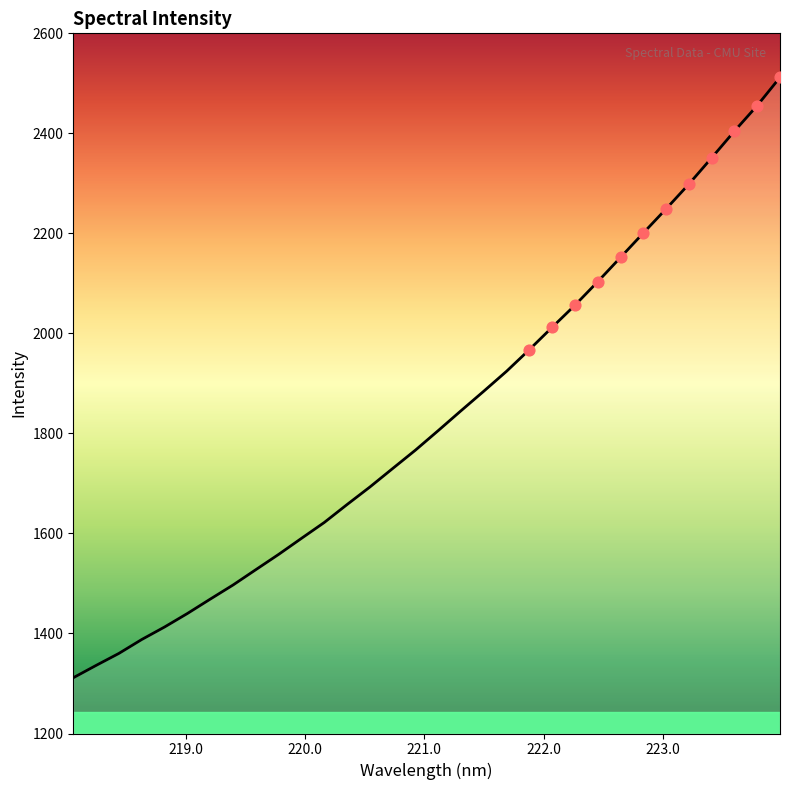

What is the difference between the maximum and minimum values?

1200.5